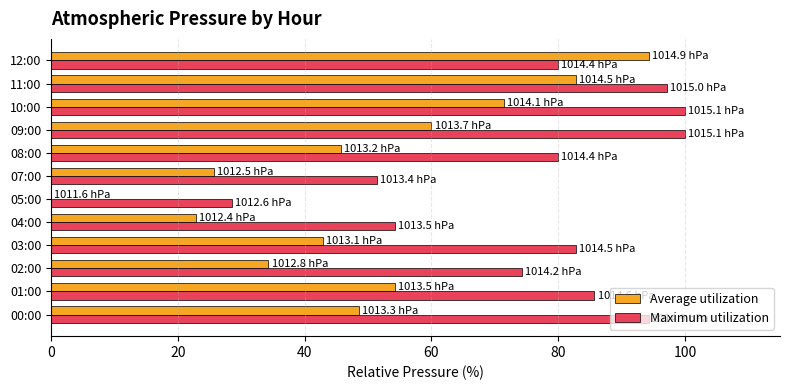

Which series has the largest total across all categories?

Maximum utilization